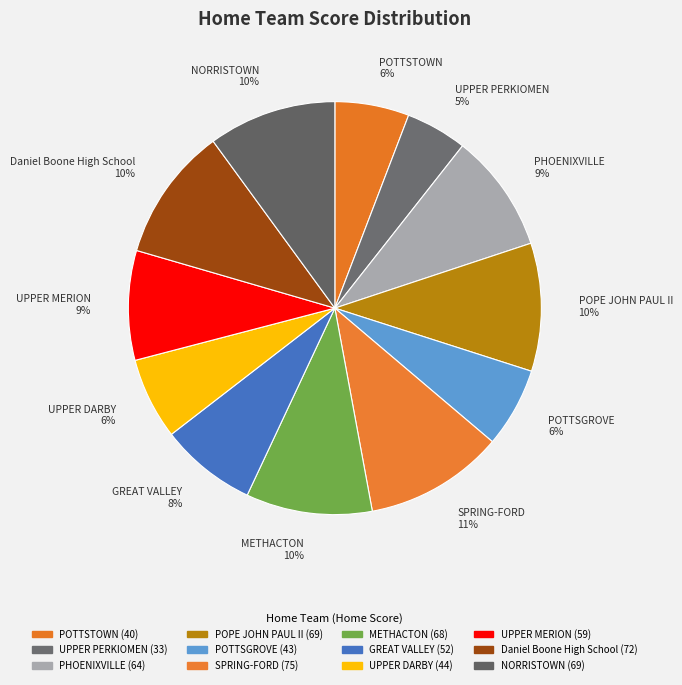

The POPE JOHN PAUL II slice represents 4% of the pie. True or false?

False